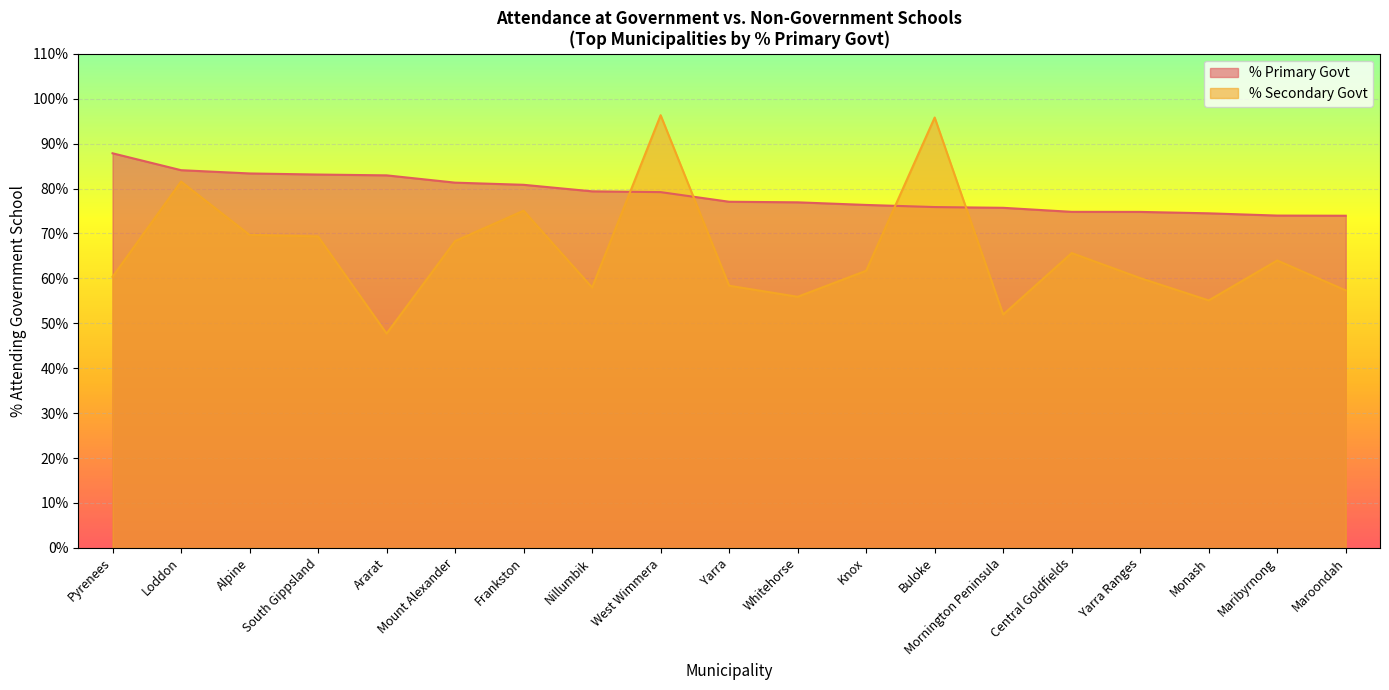

Where is the first local maximum for % Secondary Govt?

Loddon